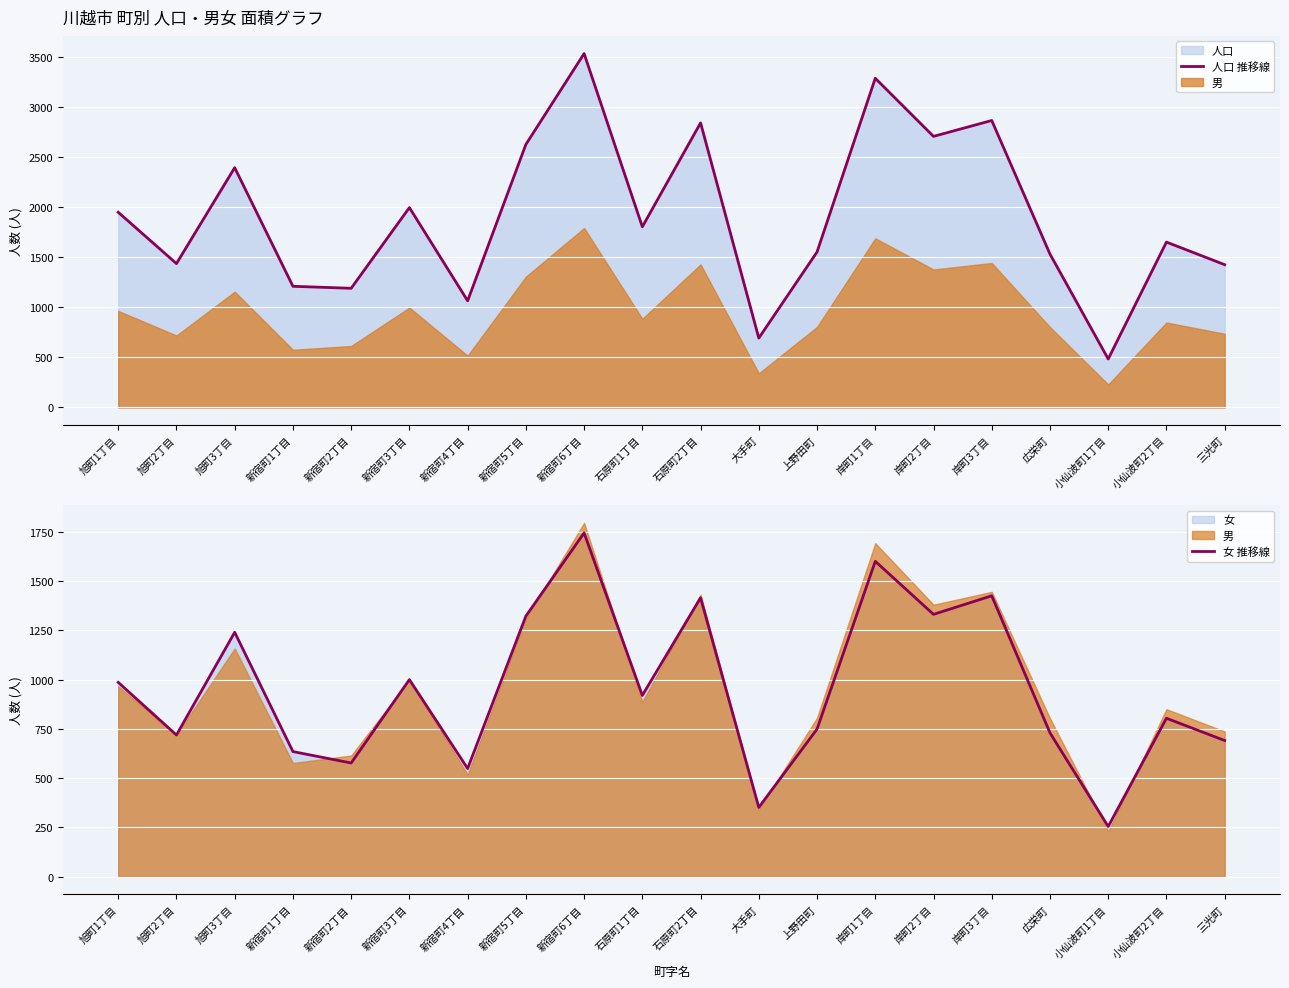

What is the minimum value for 人口 推移線?

485